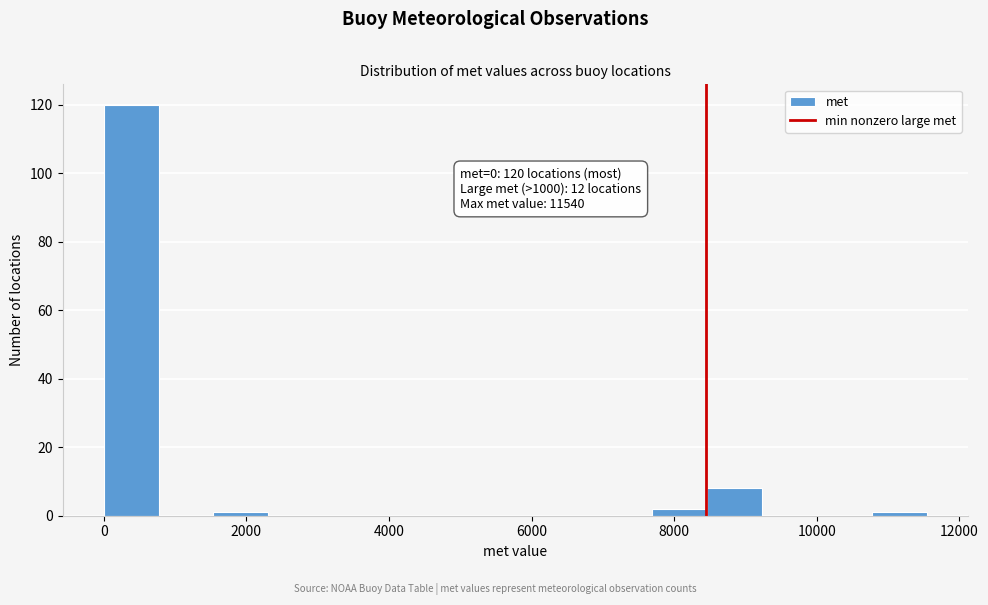

Read against the x-axis, roughly where is the centre of the tallest bar?

400